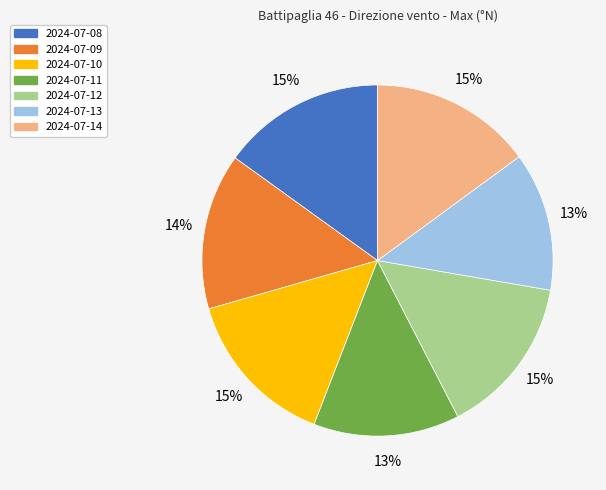

What percentage is the 2024-07-12 slice, to the nearest percent?

15%